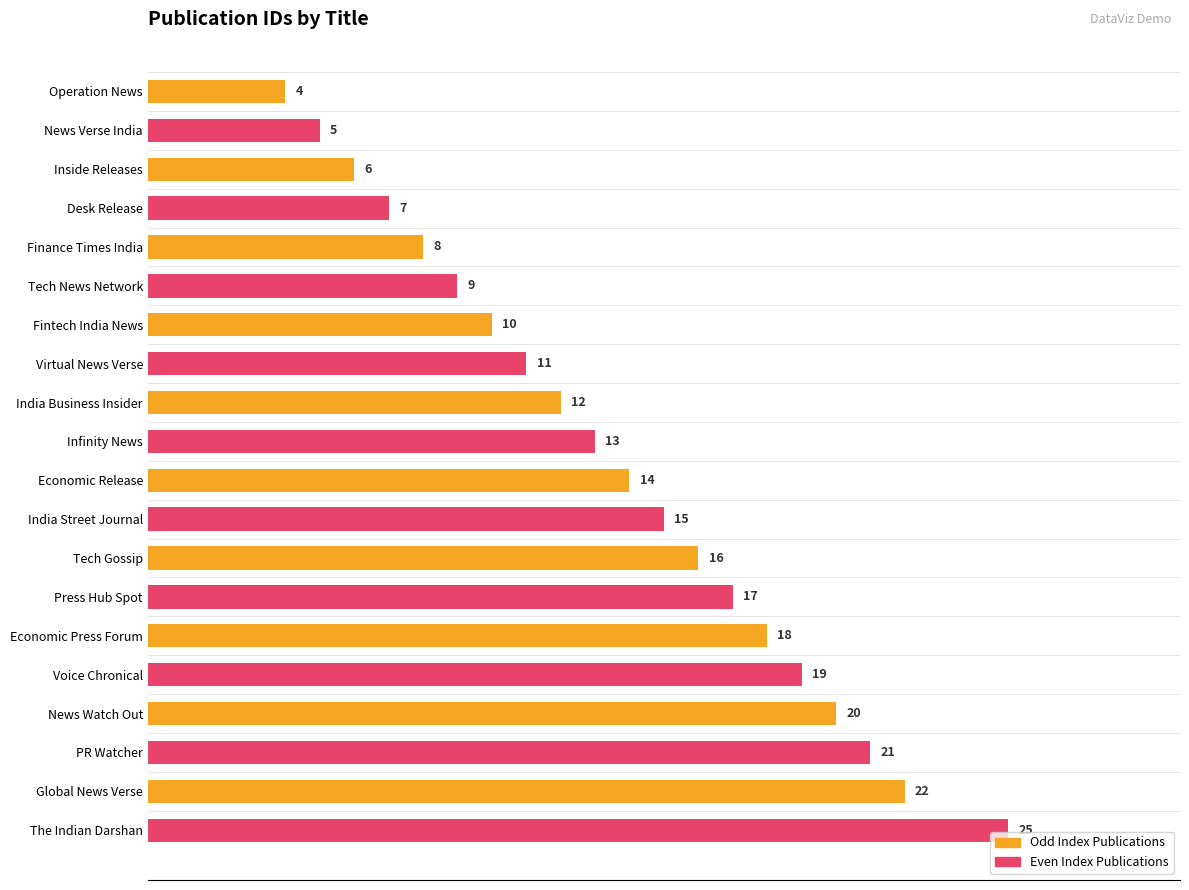

True or false: Even Index Publications has a value of 7 at Economic Release.

False